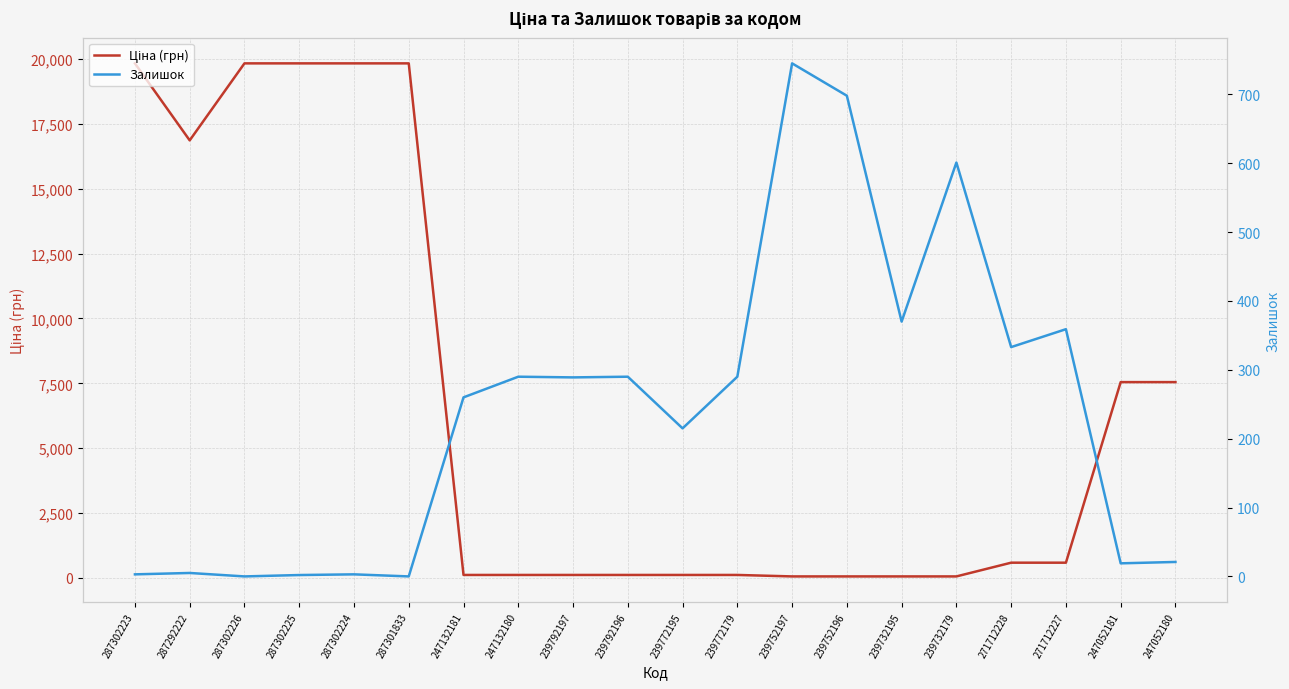

Reading left to right, transcribe all the data shown in this chart.

Ціна (грн): 287302223=19831.1	287292222=16863.2	287302226=19831.1	287302225=19831.1	287302224=19831.1	287301833=19831.1	247132181=113.3	247132180=113.3	239792197=113.3	239792196=113.3	239772195=113.3	239772179=113.3	239752197=56.7	239752196=56.7	239732195=56.7	239732179=56.7	271712228=586.0	271712227=586.0	247052181=7545.9	247052180=7545.9
Залишок: 287302223=3.0	287292222=5.0	287302226=0.0	287302225=2.0	287302224=3.0	287301833=0.0	247132181=260.0	247132180=290.0	239792197=289.0	239792196=290.0	239772195=215.0	239772179=290.0	239752197=745.0	239752196=698.0	239732195=370.0	239732179=601.0	271712228=333.0	271712227=359.0	247052181=19.0	247052180=21.0